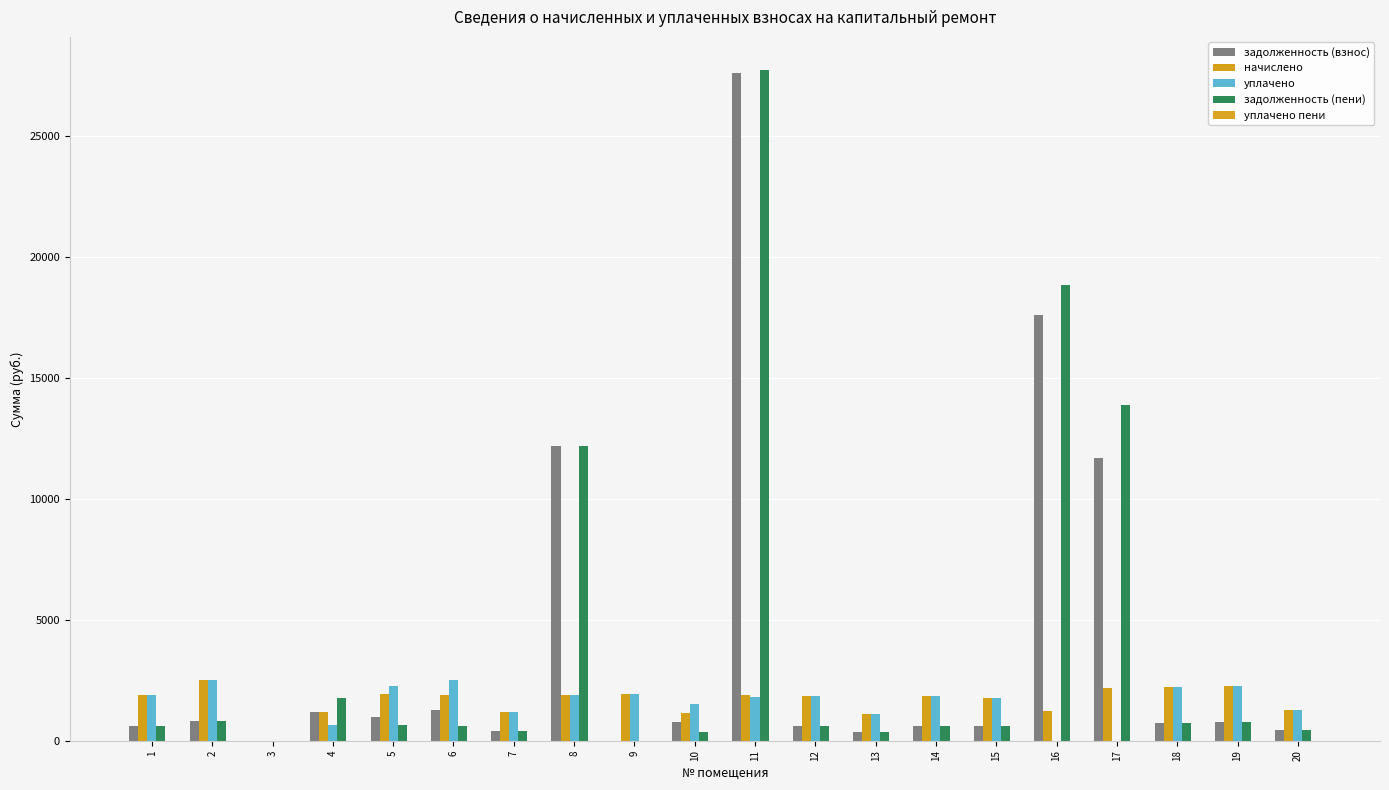

At which category is the sum across all series the highest?

11